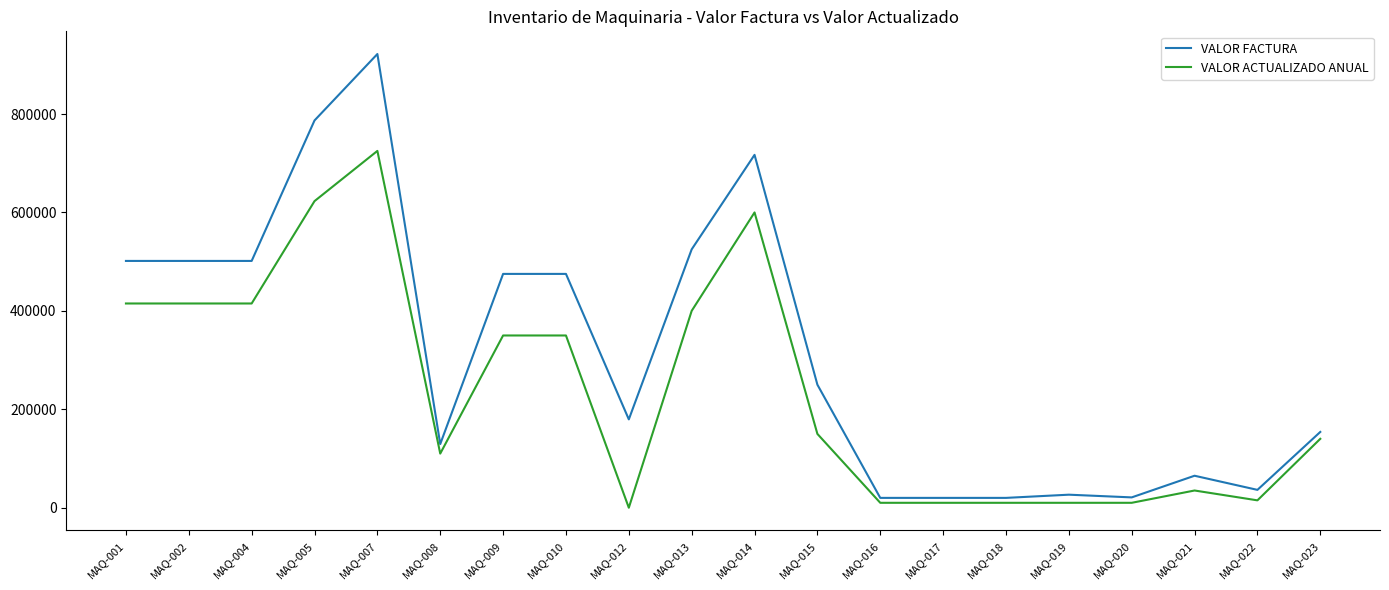

Rank the series by their average value, from highest to lowest.

VALOR FACTURA, VALOR ACTUALIZADO ANUAL